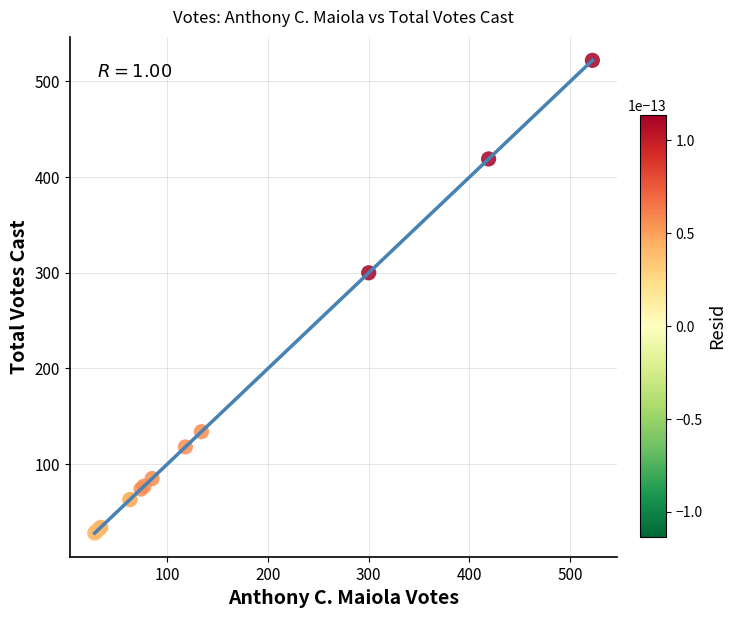

What Y value in the scatter plot is closest to 275?

300